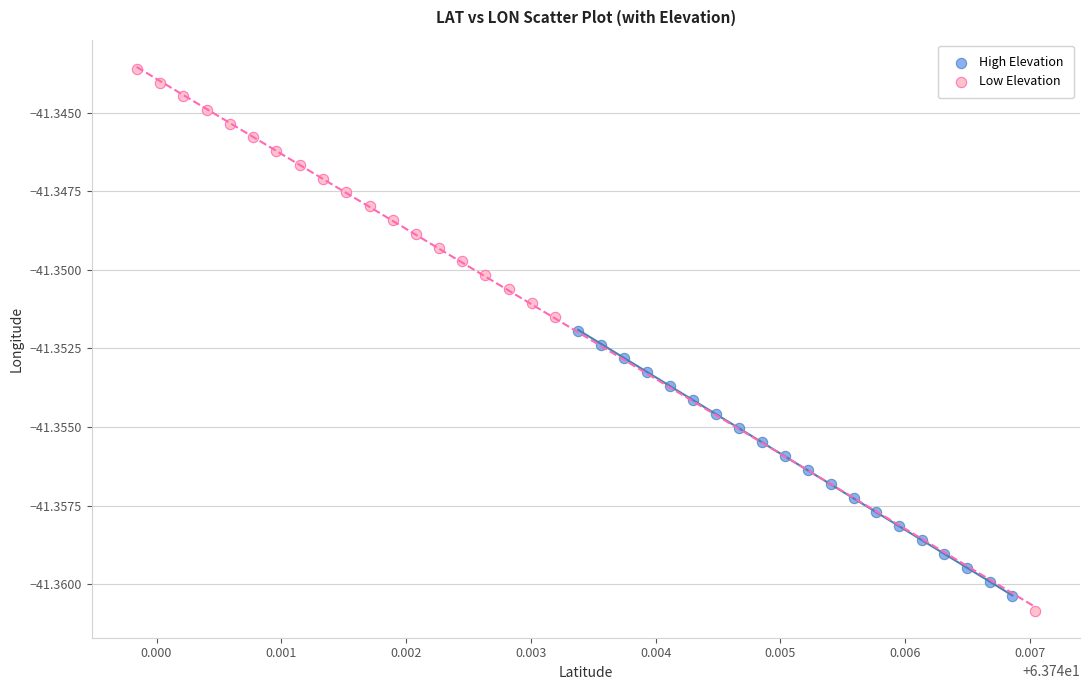

Which series contains the highest Y value?

Low Elevation